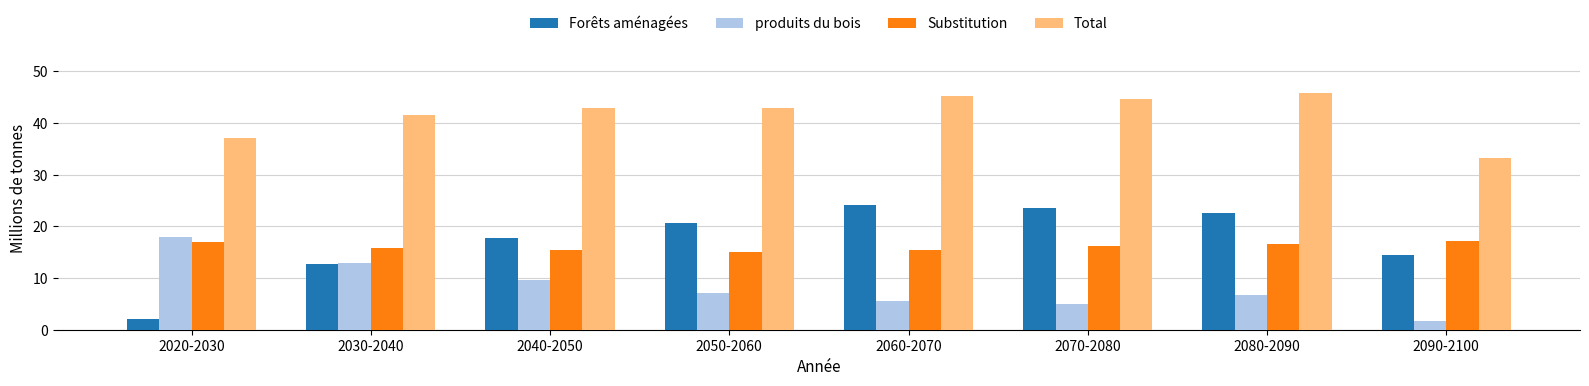

At 2070-2080, list the series in order from largest to smallest.

Total, Forêts aménagées, Substitution, produits du bois